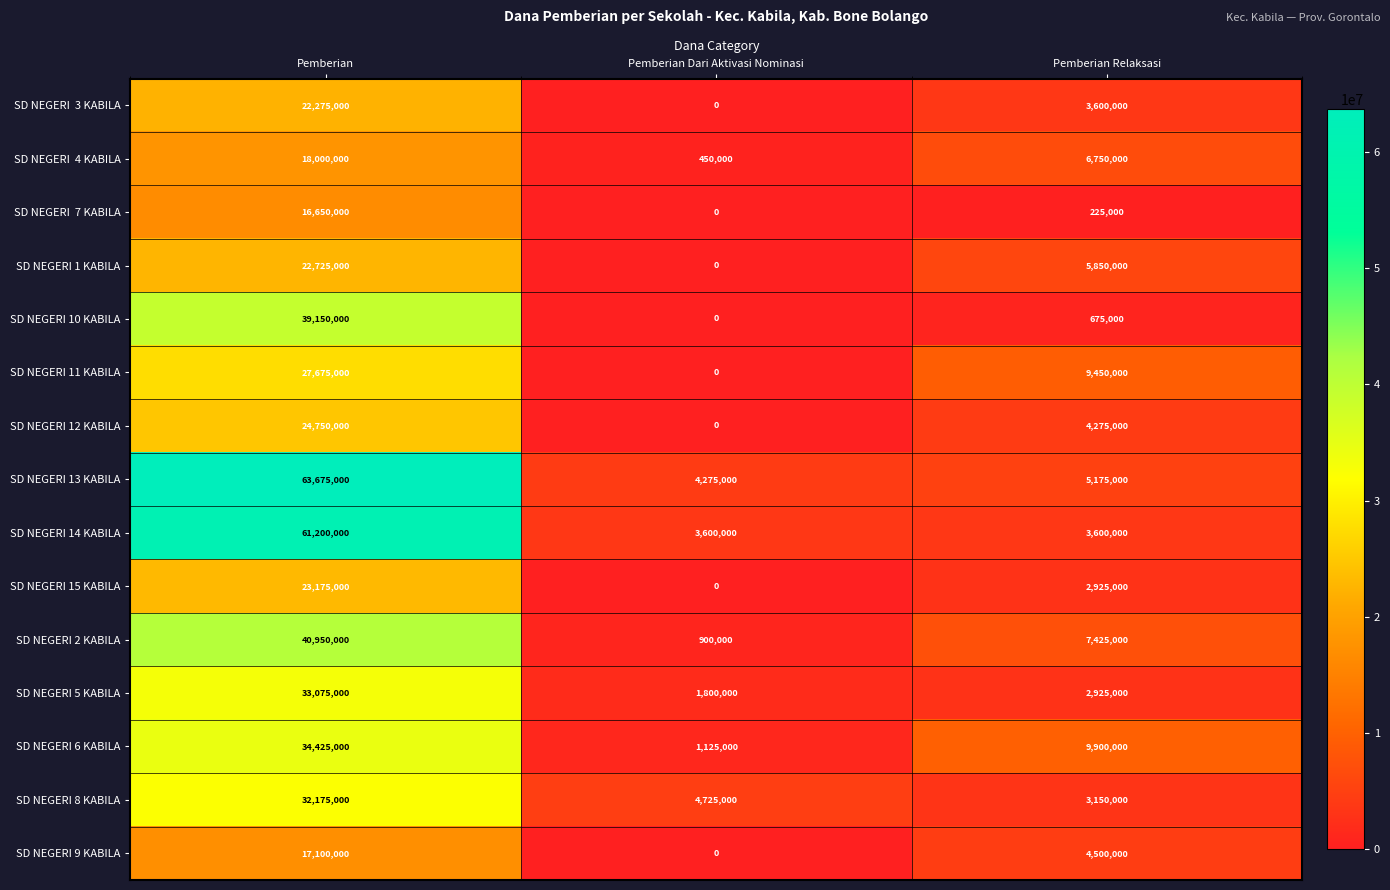

How many data points does each series have?

3